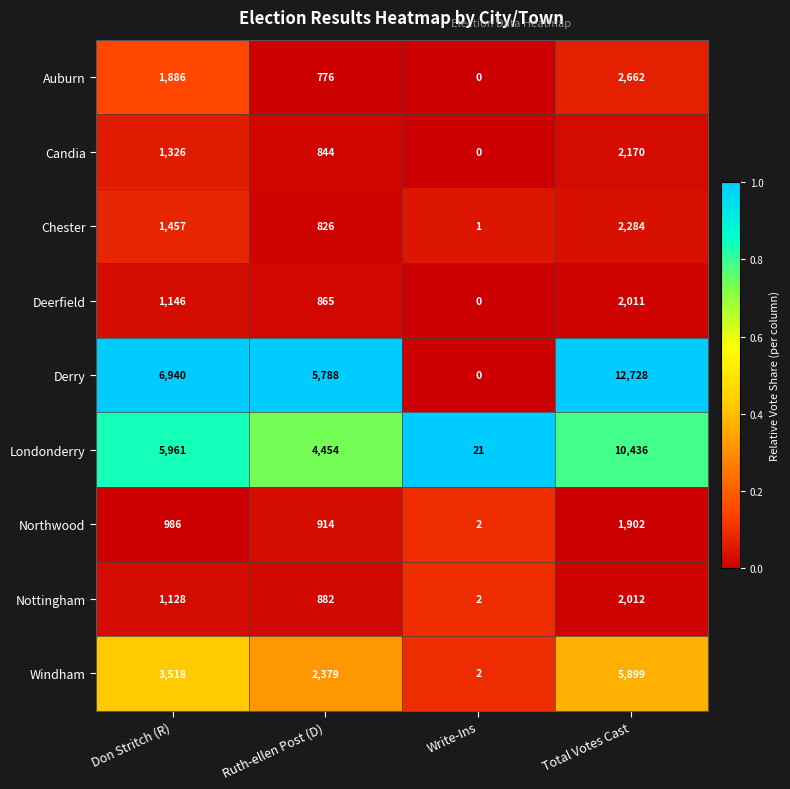

How many series are shown in this chart?

9